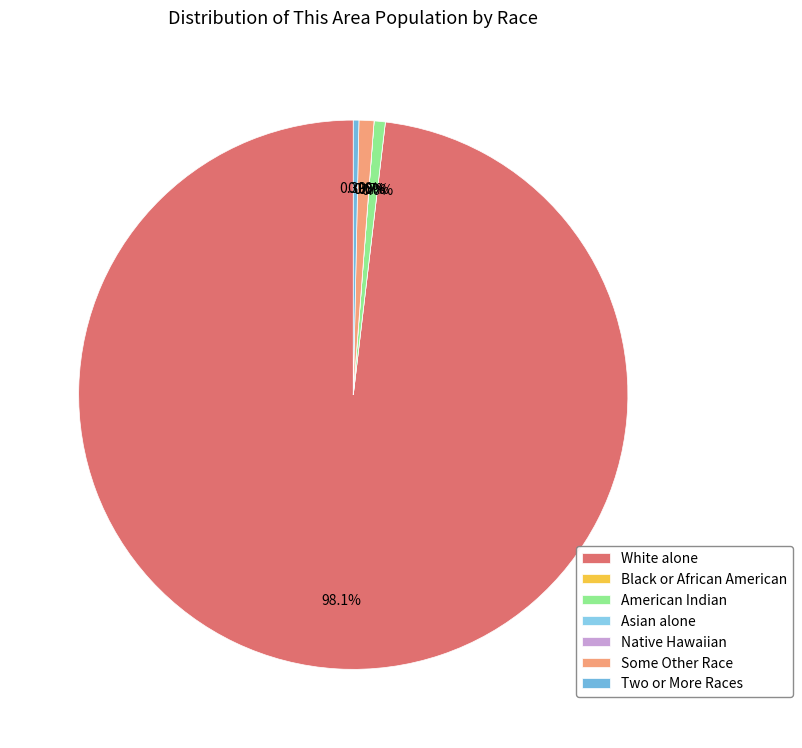

How much of the chart is everything except Two or More Races?

99.7%